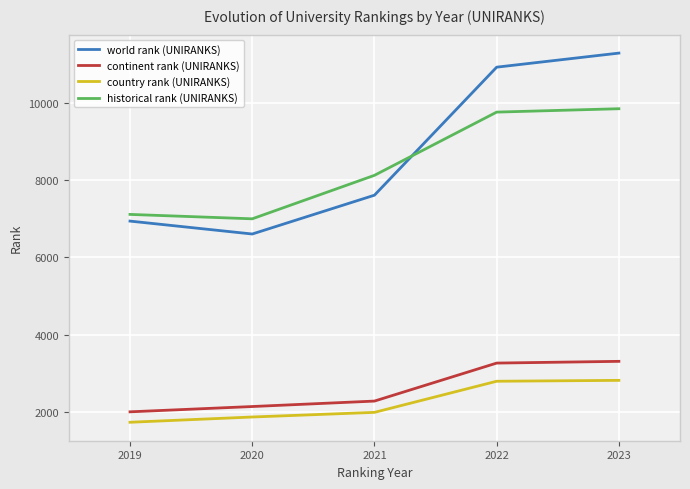

Rank the series by their maximum value, from lowest to highest.

country rank (UNIRANKS), continent rank (UNIRANKS), historical rank (UNIRANKS), world rank (UNIRANKS)